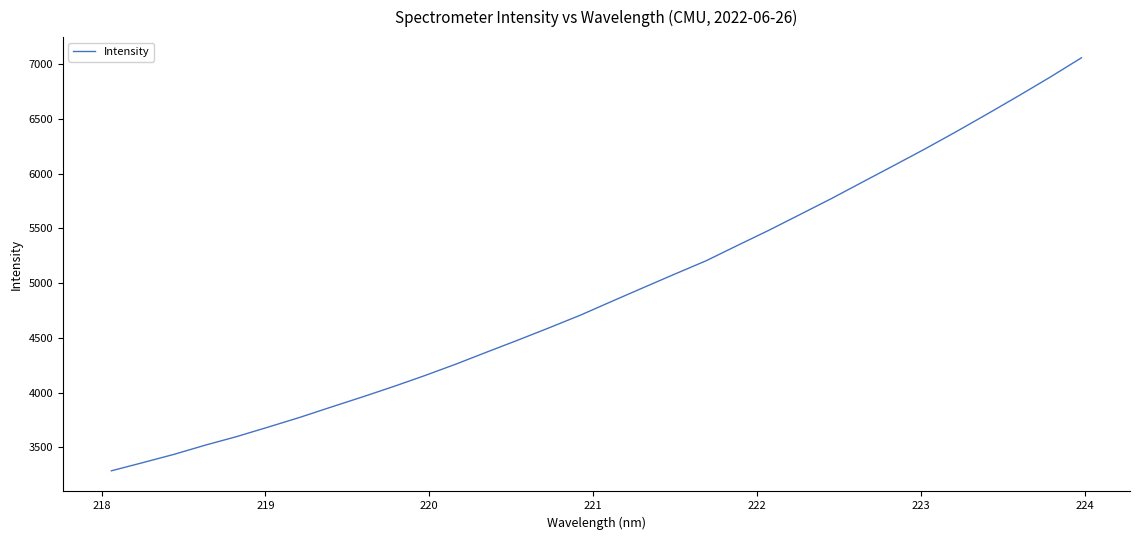

What is the maximum value shown in the chart?

7059.3